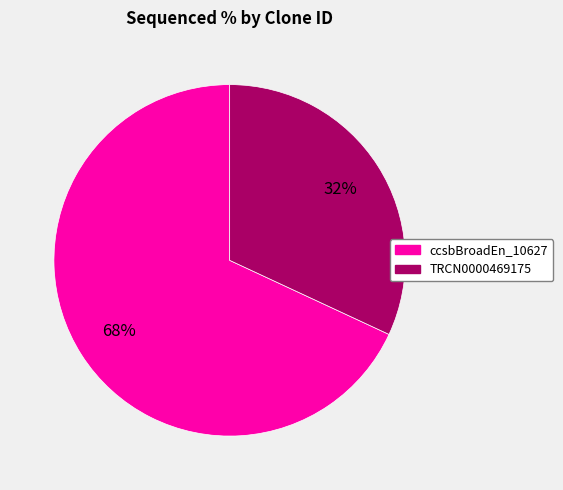

Is there a majority slice in this chart?

Yes